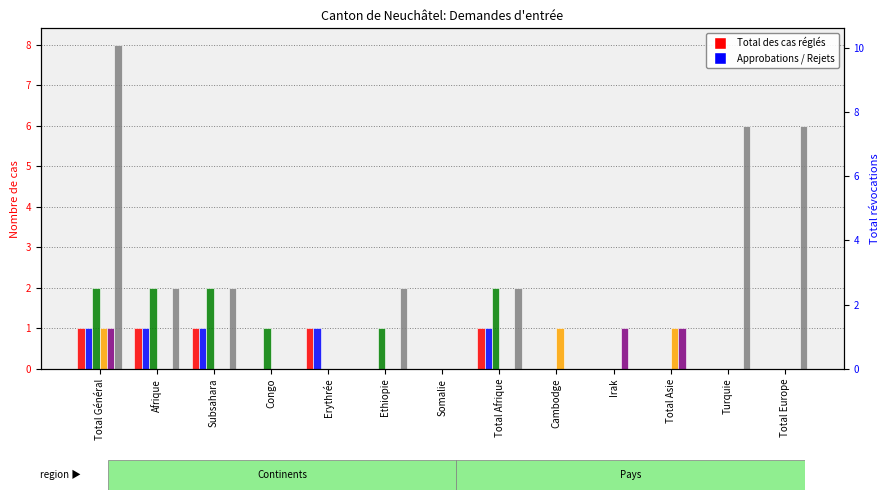

The value of Total cas réglés réexamen at Subsahara is 1. True or false?

False